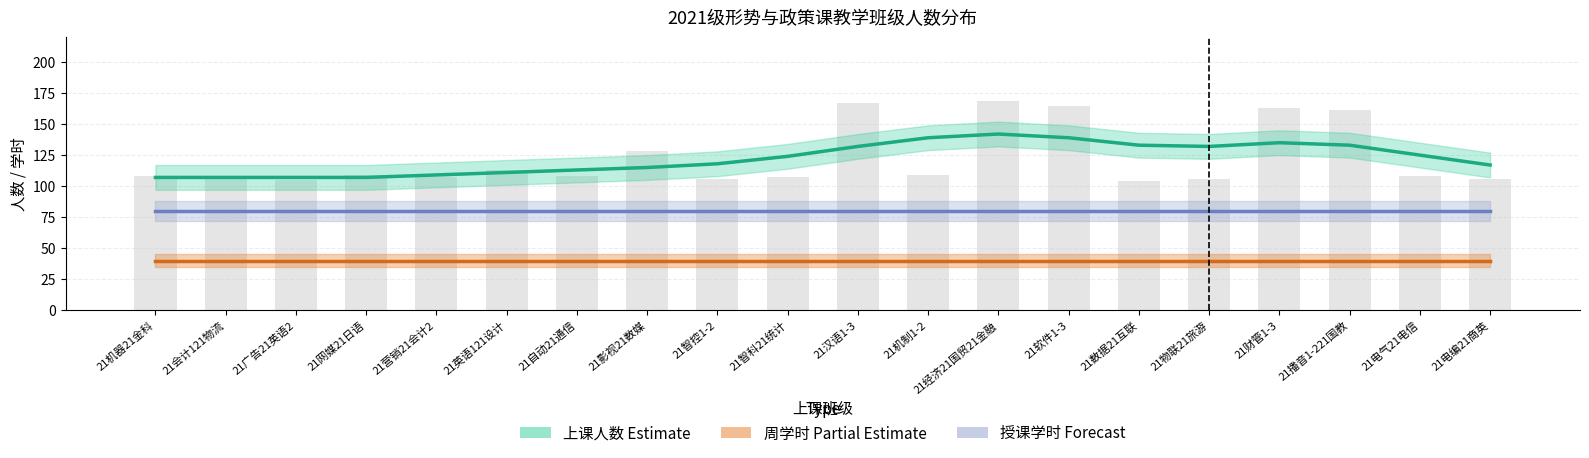

What is the total value across all series at 21自动21通信?

233